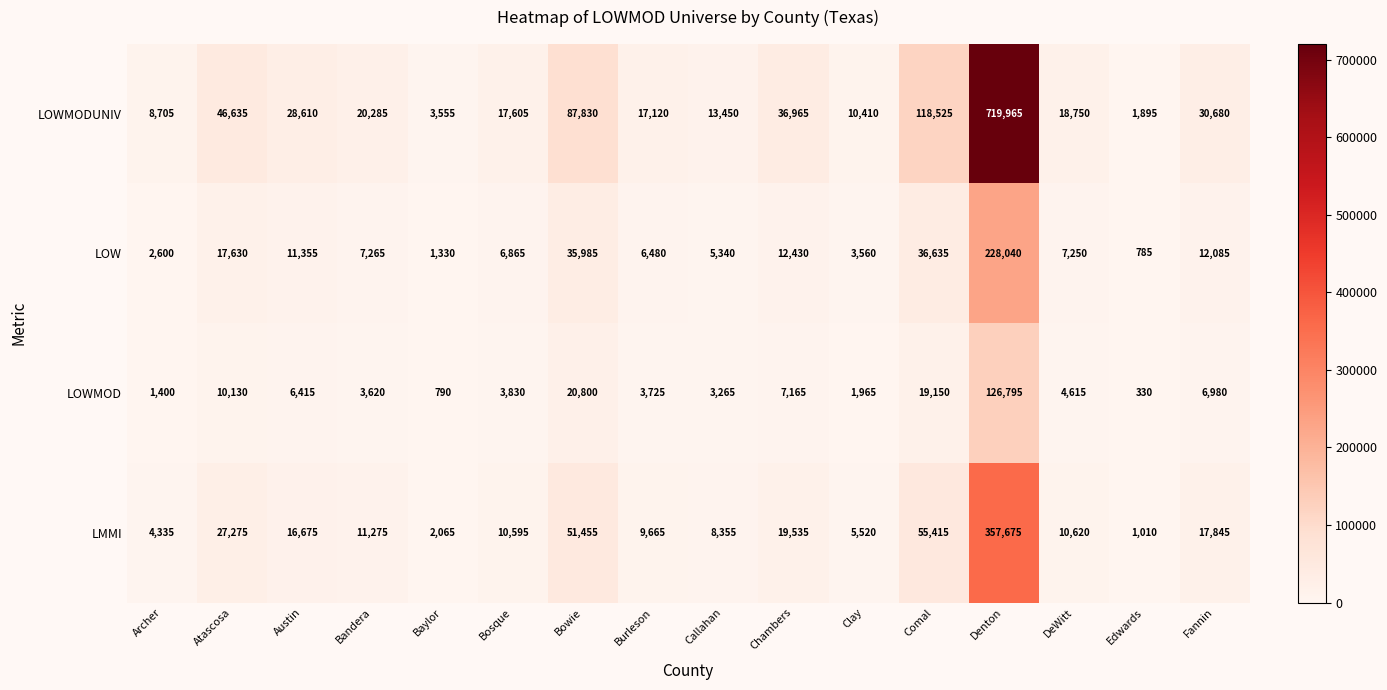

Which series has the largest range (max minus min)?

LOWMODUNIV